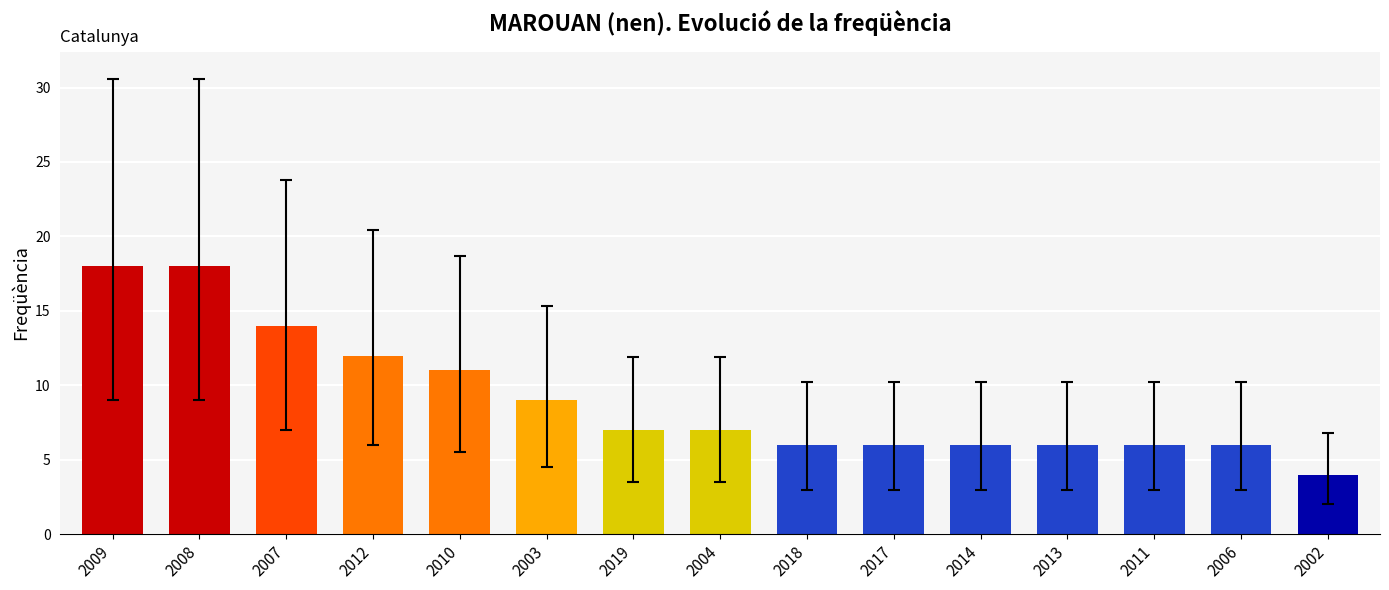

What is the value of the 11th bar from the left?

6